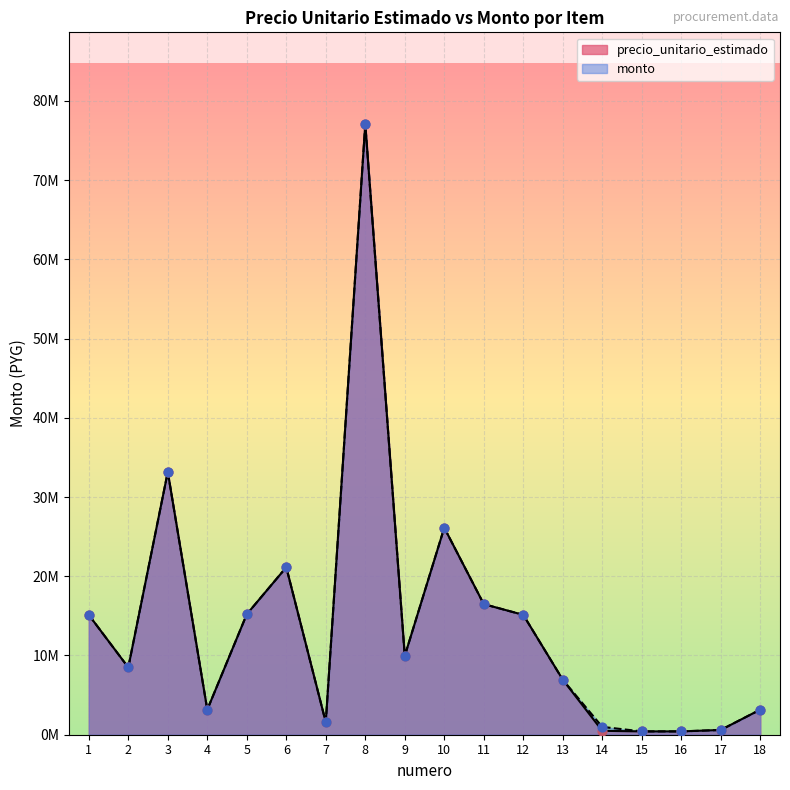

Is the value of monto at 10 greater than the value of precio_unitario_estimado at 13?

Yes